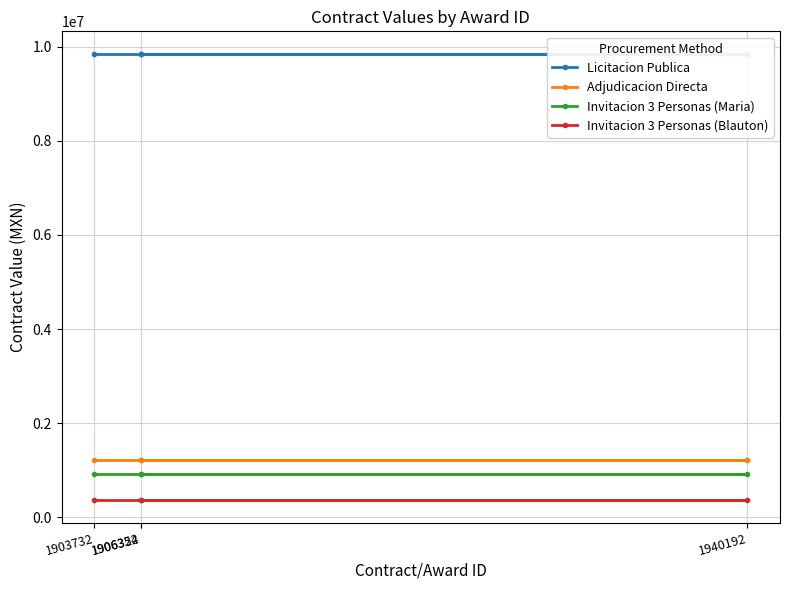

True or false: Adjudicacion Directa and Invitacion 3 Personas (Blauton) intersect in this chart.

False